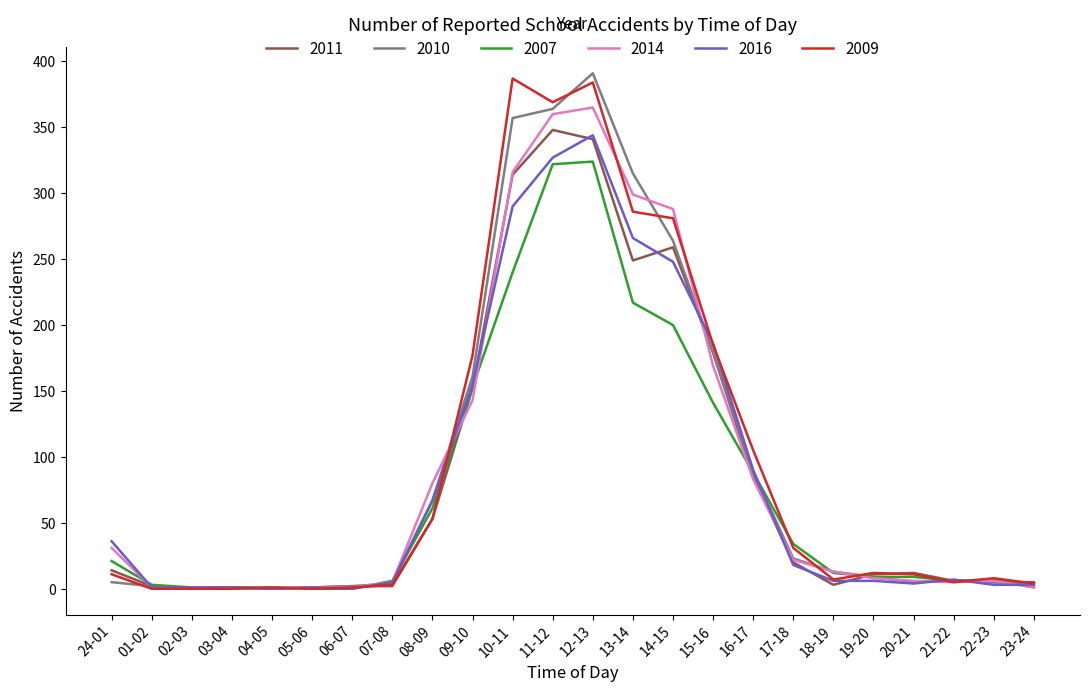

The 2016 series shows 473 at 12-13. True or false?

False